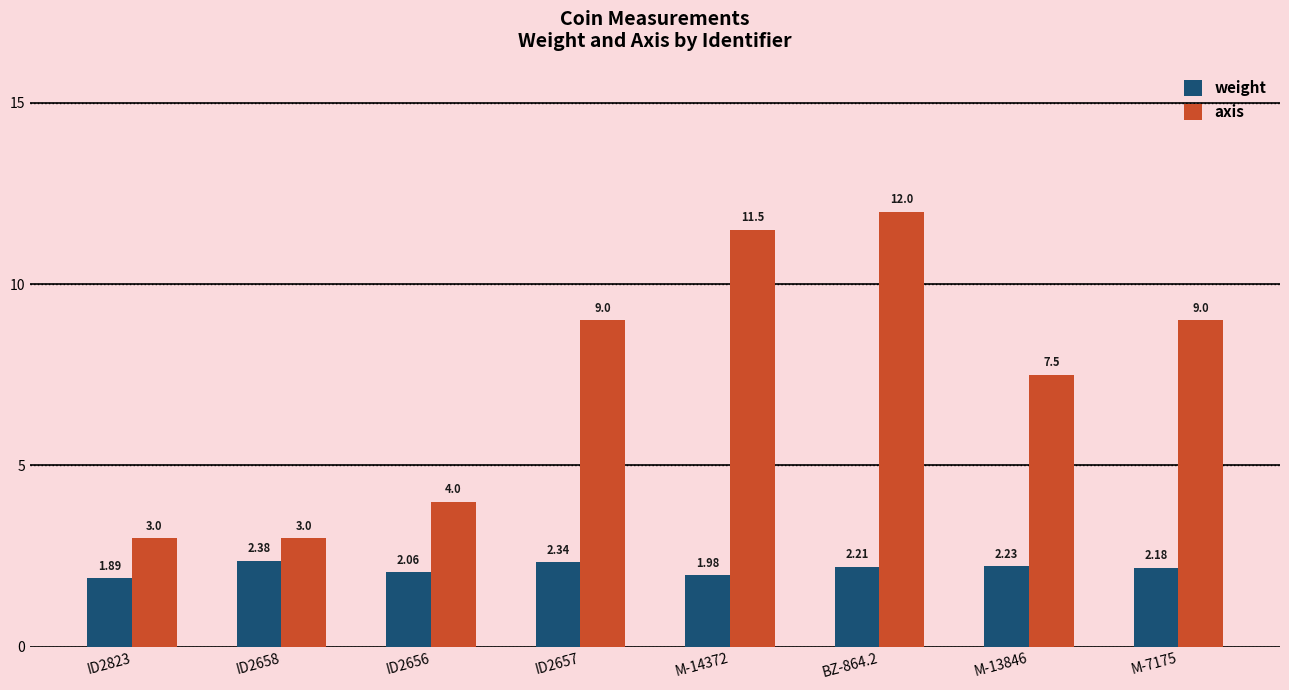

What is the spread (max minus min) of values at ID2657?

6.7